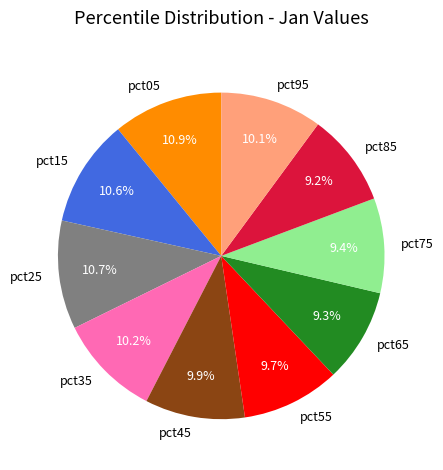

Between pct25 and pct75, which is larger?

pct25